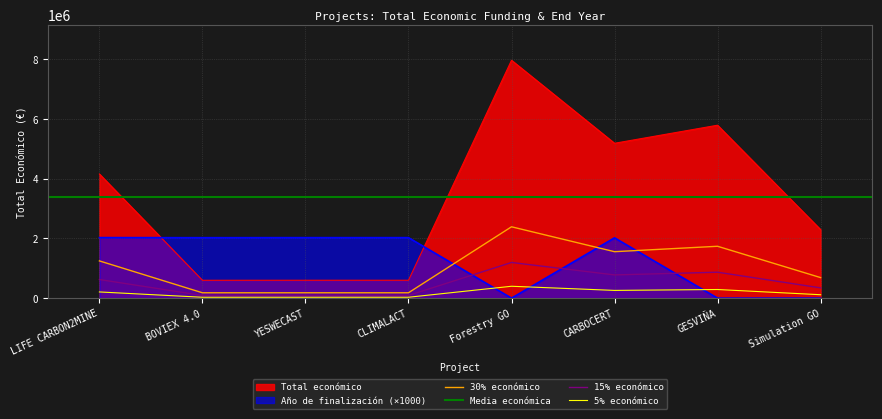

True or false: Total económico and 15% económico intersect in this chart.

False